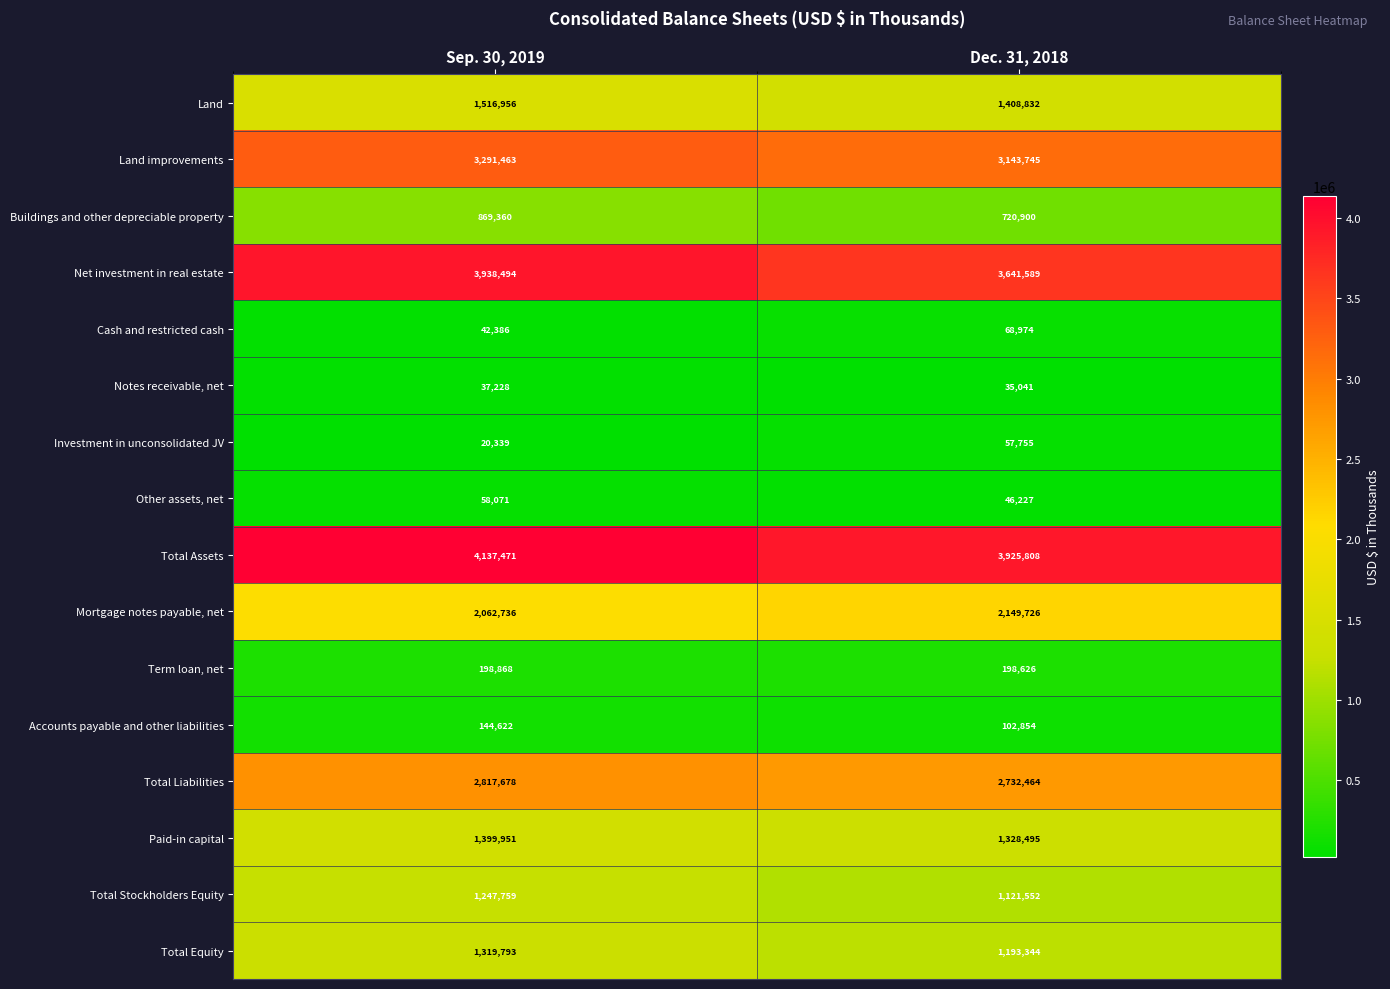

List the series in order of their peak value, lowest first.

Notes receivable, net, Investment in unconsolidated JV, Other assets, net, Cash and restricted cash, Accounts payable and other liabilities, Term loan, net, Buildings and other depreciable property, Total Stockholders Equity, Total Equity, Paid-in capital, Land, Mortgage notes payable, net, Total Liabilities, Land improvements, Net investment in real estate, Total Assets